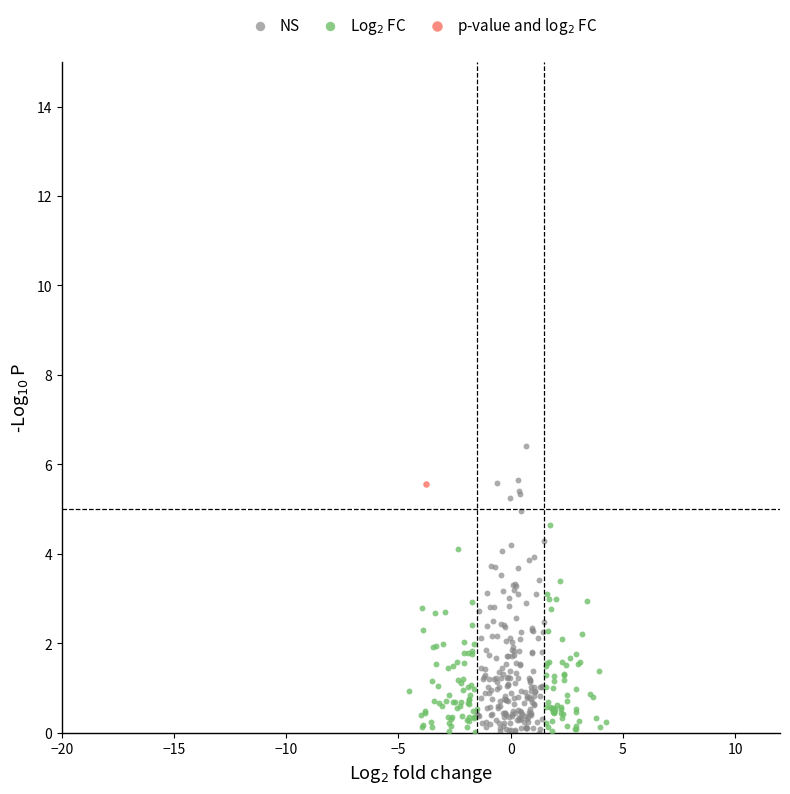

Which series reaches the maximum Y coordinate?

NS